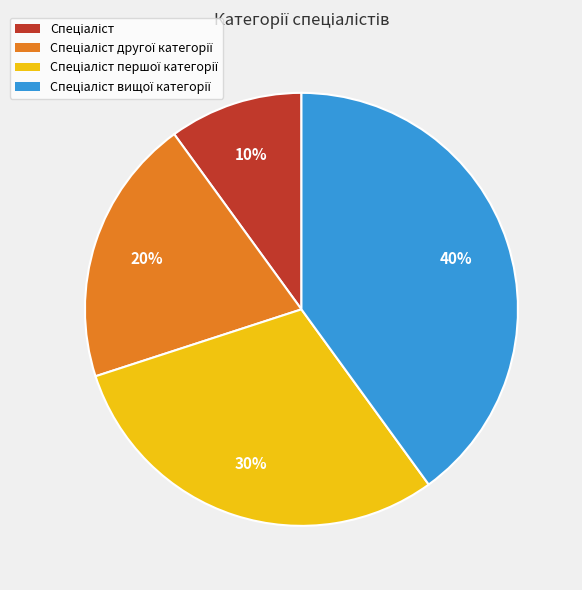

To the nearest percent, what is the average slice percentage?

25%